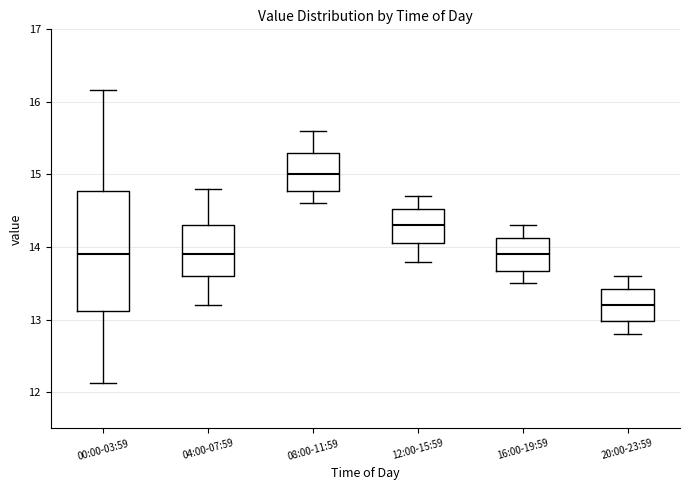

Reading left to right, transcribe this box plot: for each box, give where its median line is, the range the box spans, and where its two whiskers end, as read against the y-axis. The values are not printed on the chart, so give them approximately, as read against the axis.

00:00-03:59: median 13.9, box 13.1 to 14.8, whiskers 12.1 to 16.2
04:00-07:59: median 13.9, box 13.6 to 14.3, whiskers 13.2 to 14.8
08:00-11:59: median 15.0, box 14.8 to 15.3, whiskers 14.6 to 15.6
12:00-15:59: median 14.3, box 14.1 to 14.5, whiskers 13.8 to 14.7
16:00-19:59: median 13.9, box 13.7 to 14.1, whiskers 13.5 to 14.3
20:00-23:59: median 13.2, box 13.0 to 13.4, whiskers 12.8 to 13.6